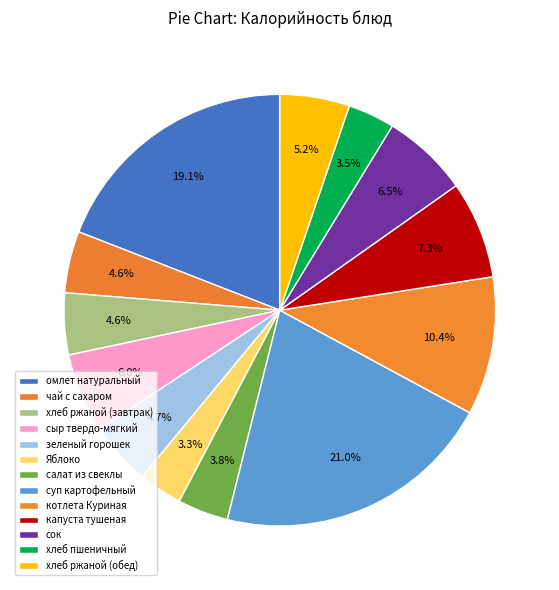

To the nearest percent, what is the difference between the хлеб пшеничный and хлеб ржаной (завтрак) slice percentages?

1%